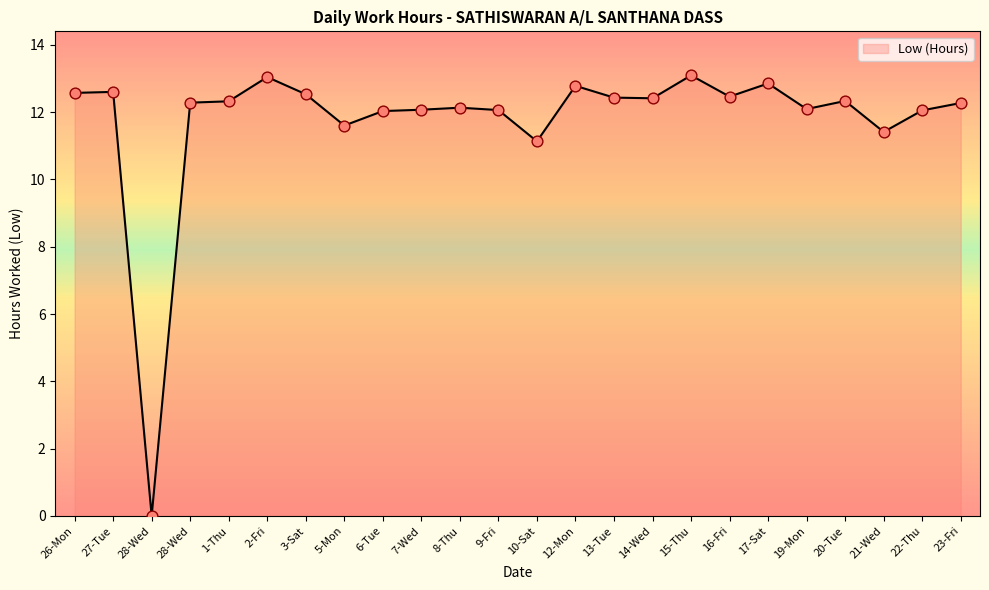

What is the ratio of the value at 1-Thu to the value at 19-Mon?

1.0